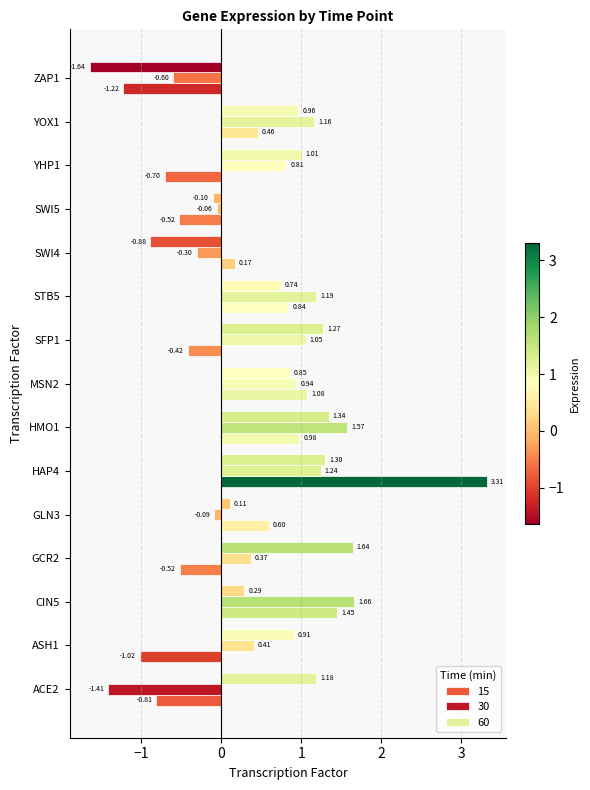

At MSN2, list the series in order from largest to smallest.

15, 30, 60